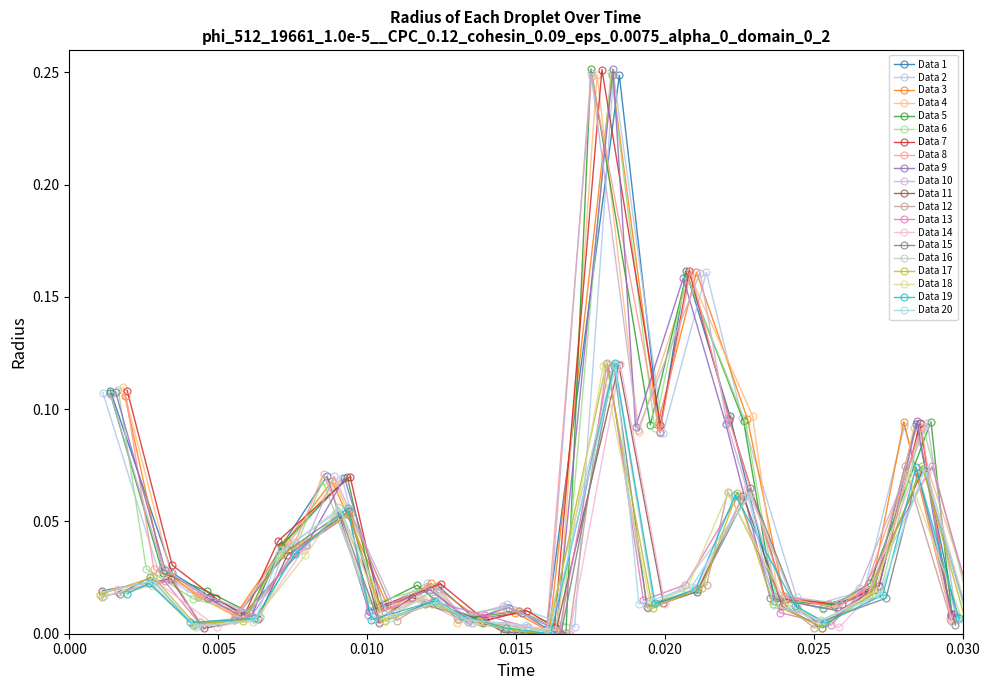

True or false: Data 7 has more than 1 interior local peaks.

True